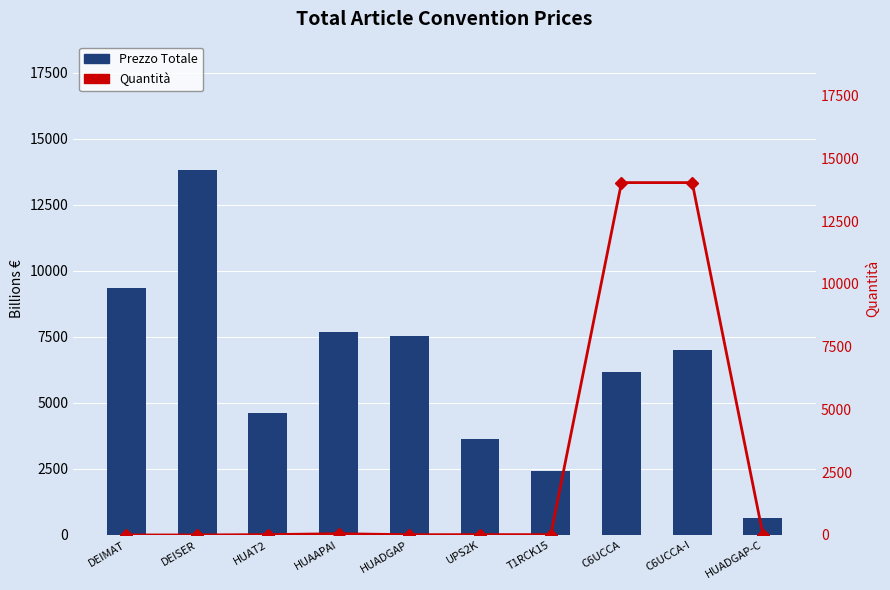

Is it true that Prezzo Totale equals 990.4 at HUADGAP-C?

False